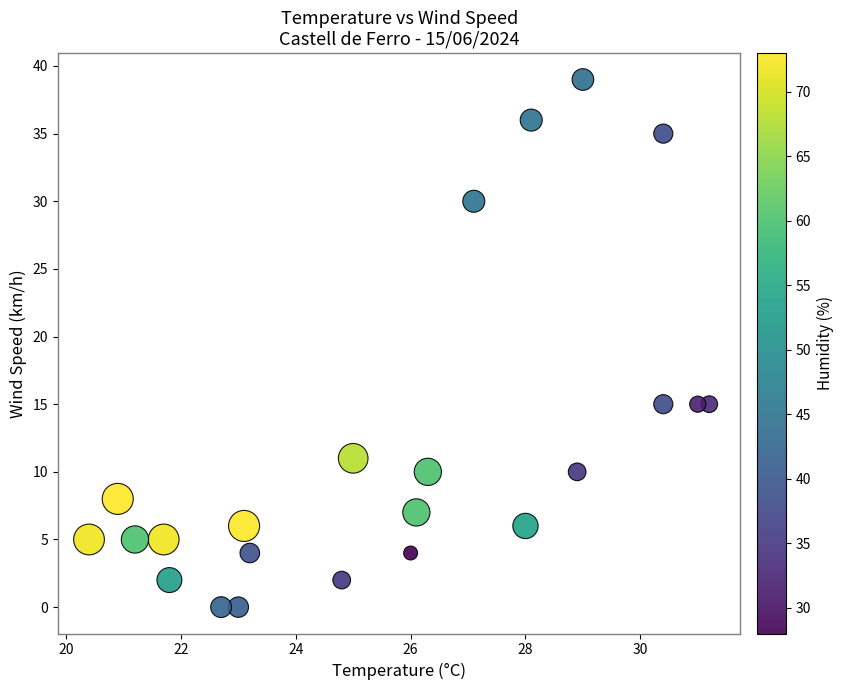

What is the range of Y values (max minus min)?

39